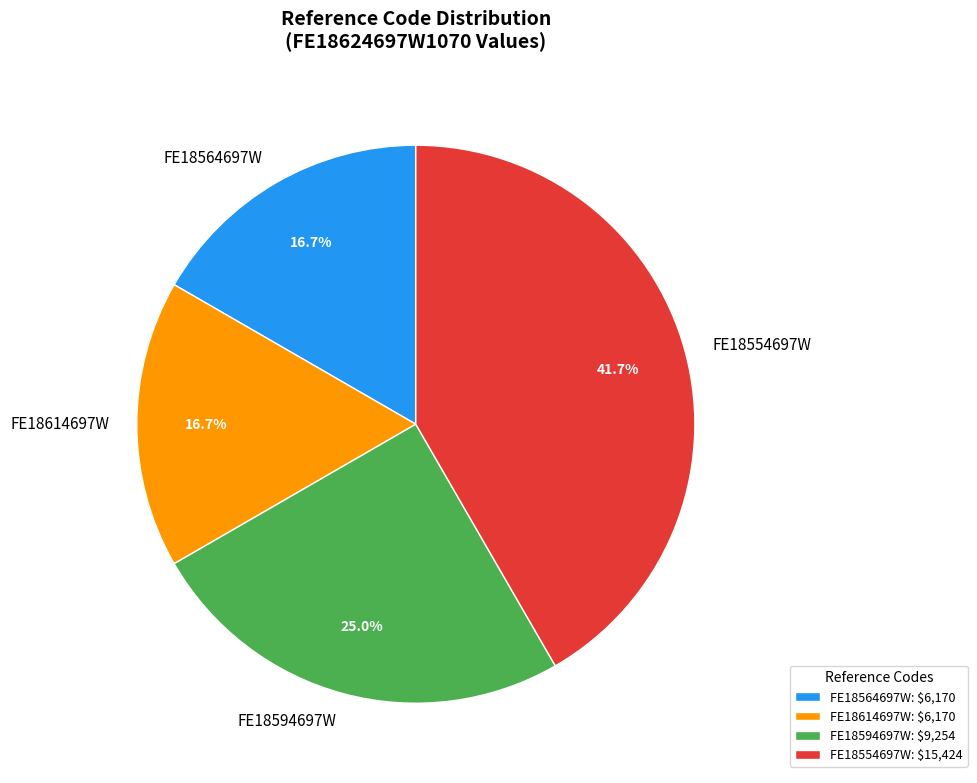

How many slices are in this pie chart?

4